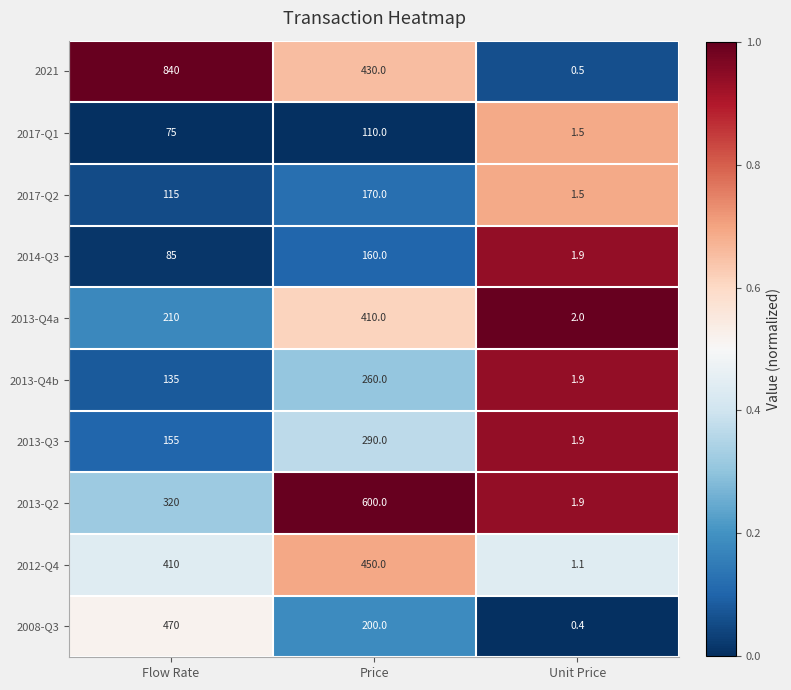

What is the total value across all series at Unit Price?

14.6